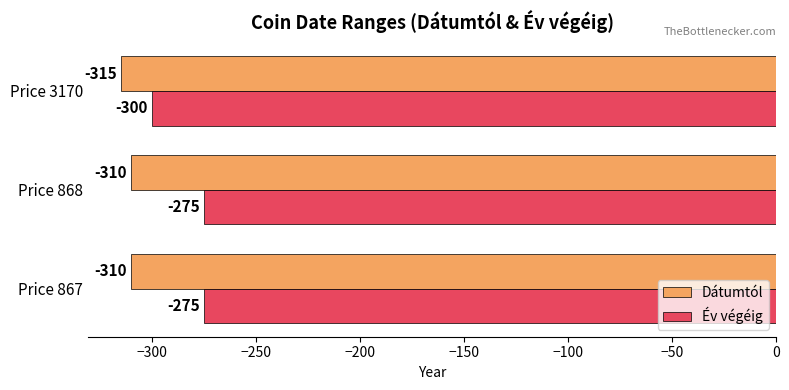

How many distinct data groups are displayed?

2